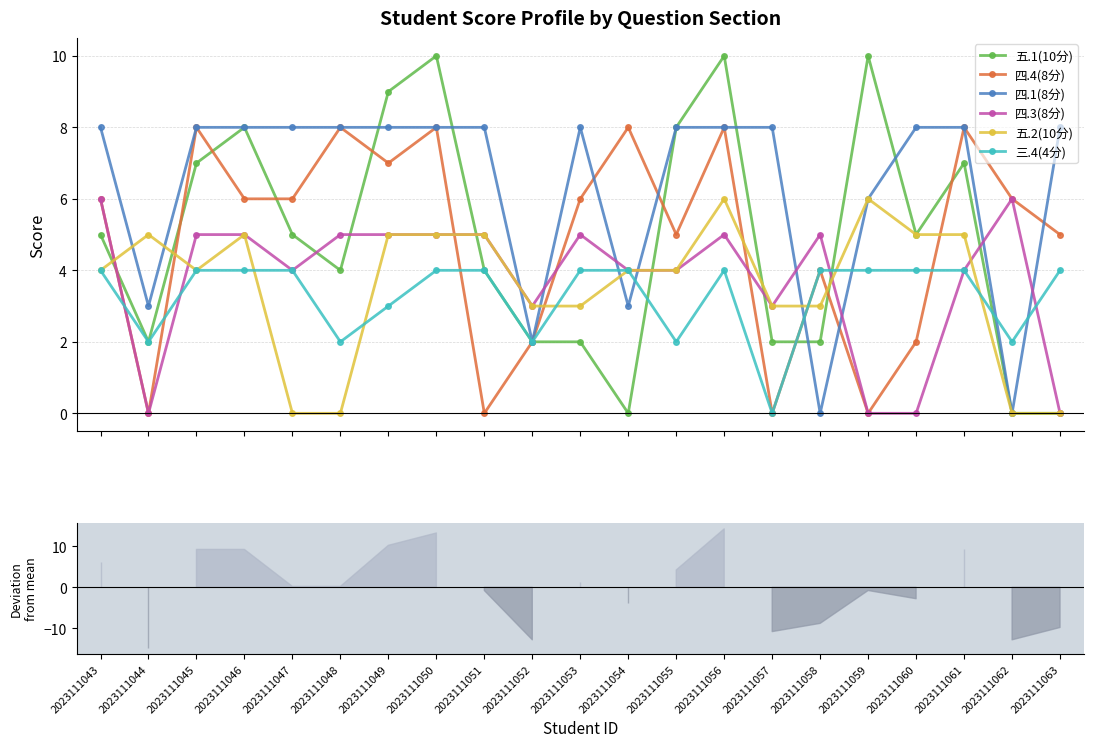

What is the total value across all series at 2023111062?

14